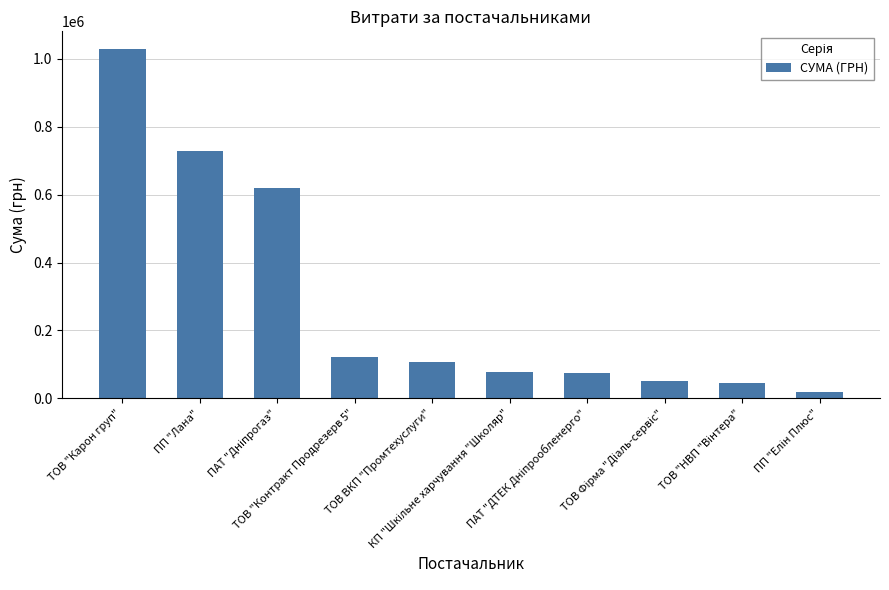

How many bars are there in total?

10